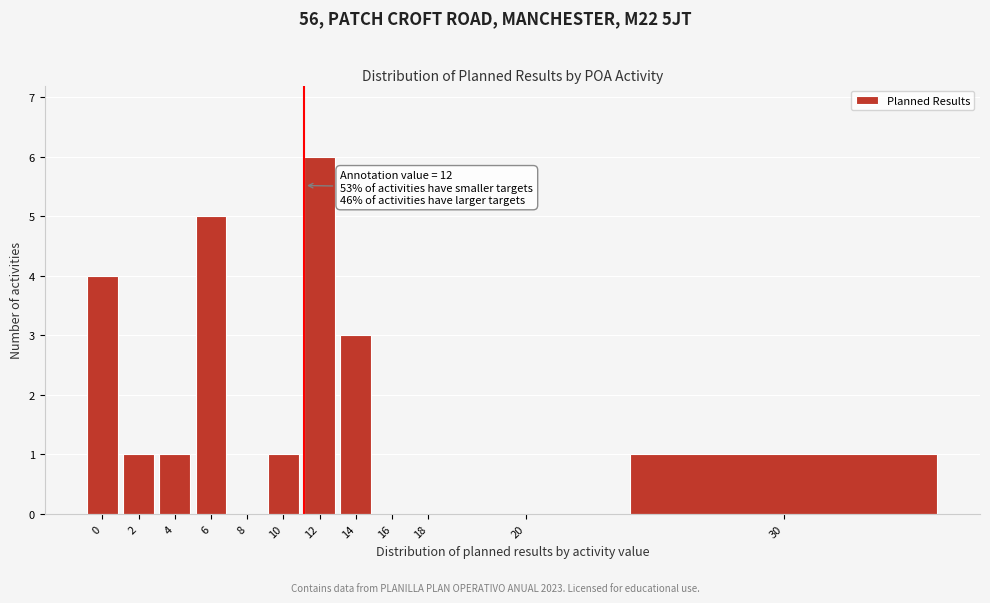

Reading left to right, transcribe all the data shown in this chart.

0=4	2=1	4=1	6=5	8=0	10=1	12=6	14=3	16=0	18=0	20=0	30=1